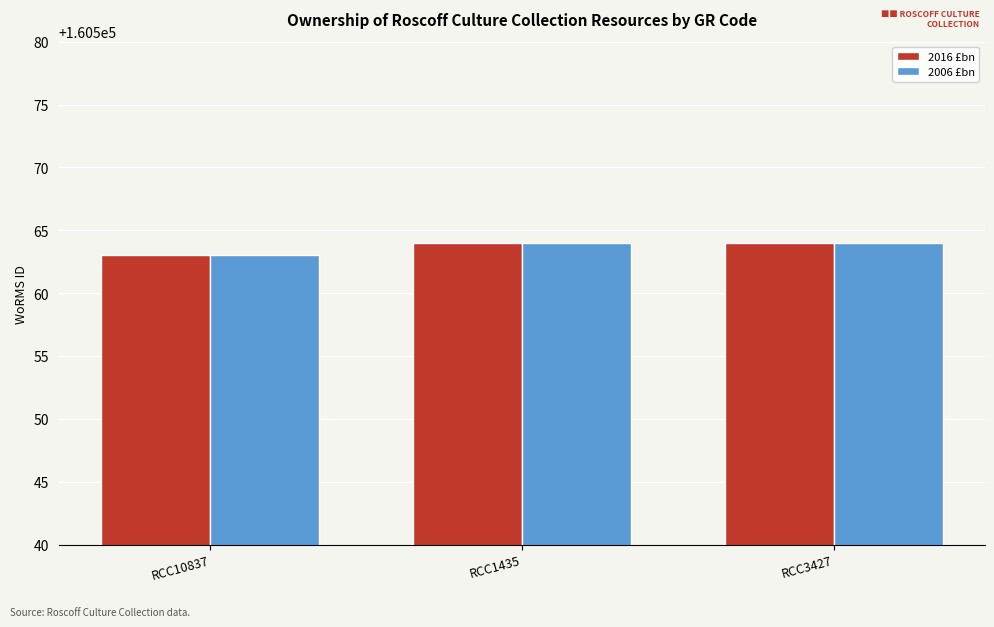

What is the approximate value of 2006 £bn at RCC10837?

160563